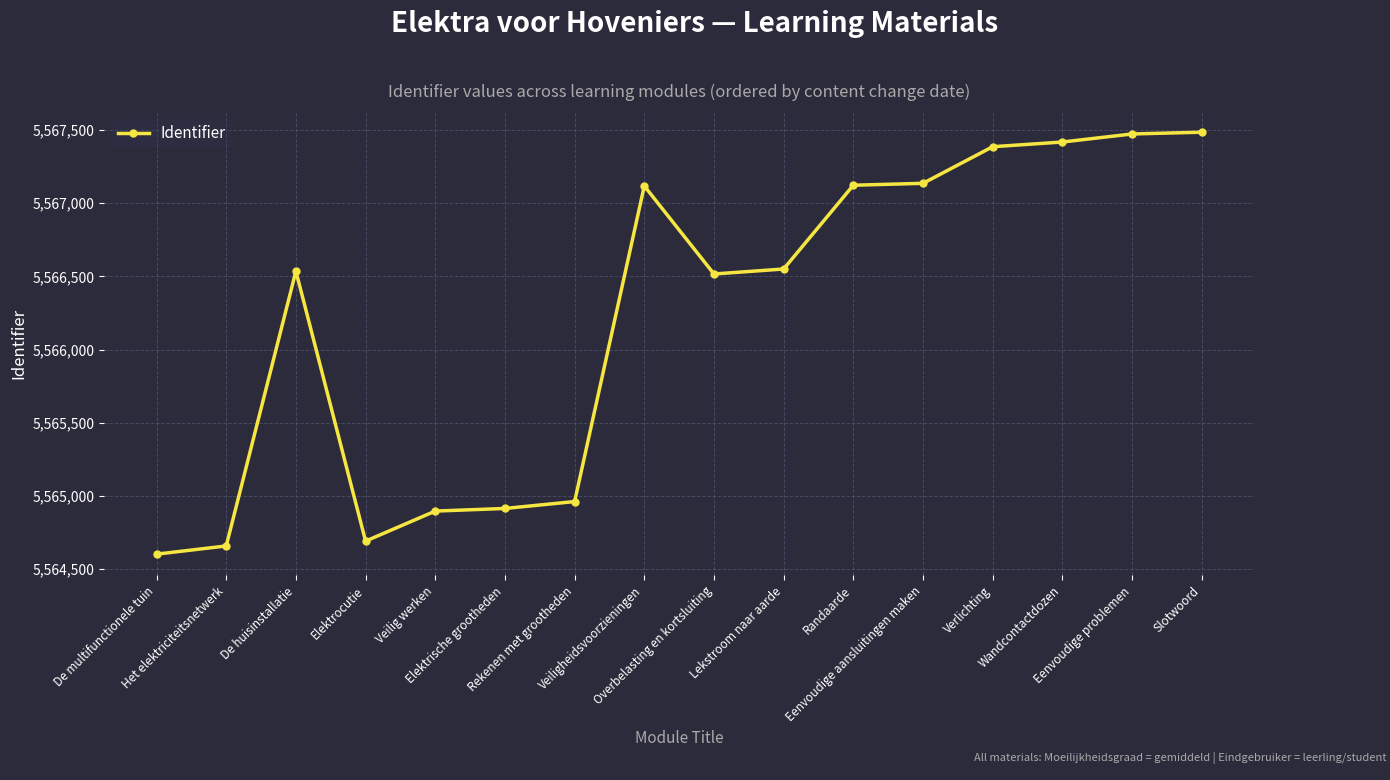

What is the value of the 12th point from the left?

5567135